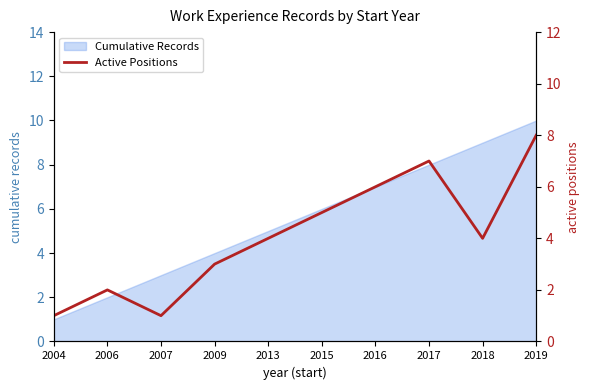

What is the average value?

4